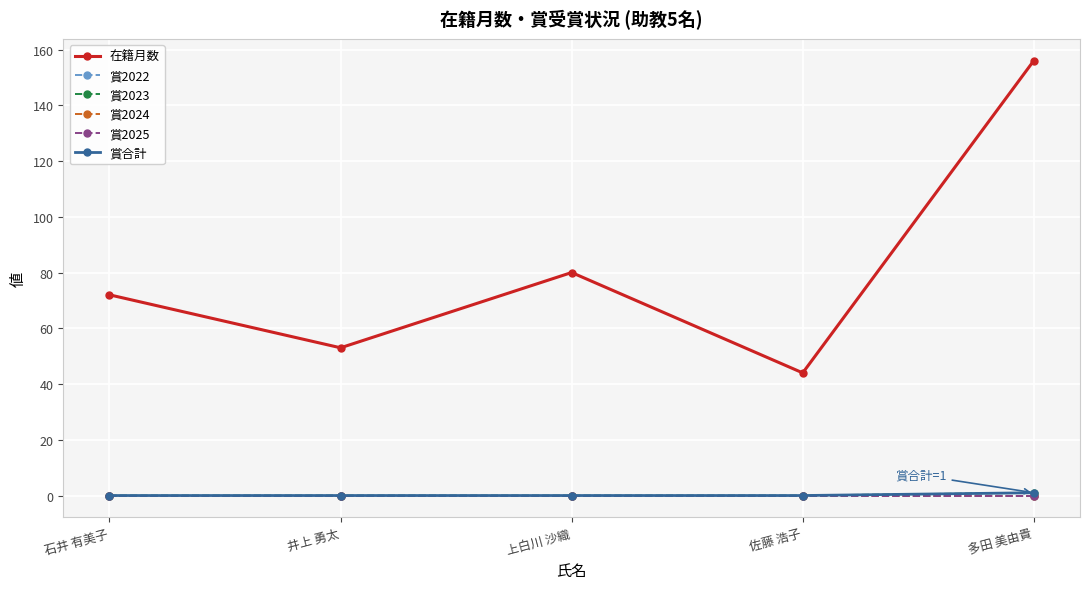

At which label is 賞合計 closest to 0?

石井 有美子